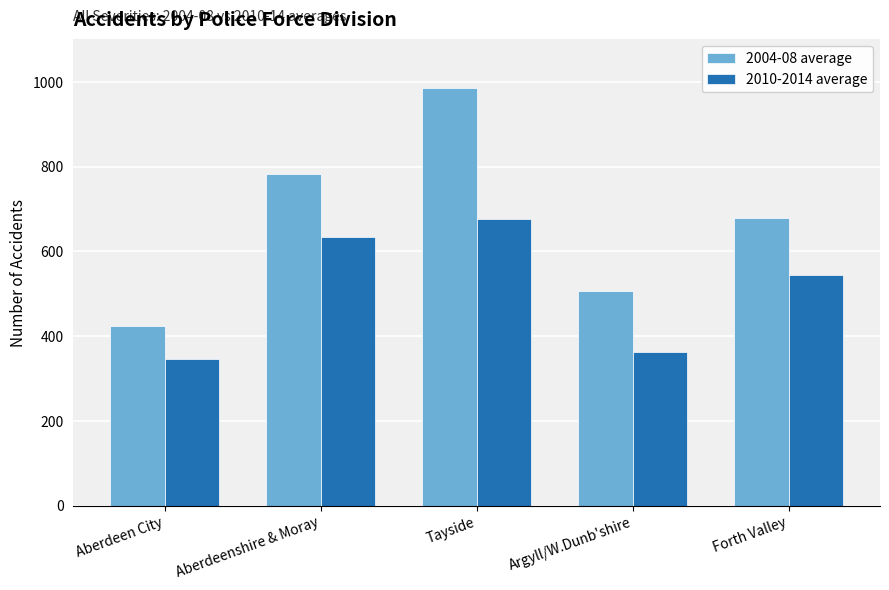

What is the average value of the 2004-08 average series?

676